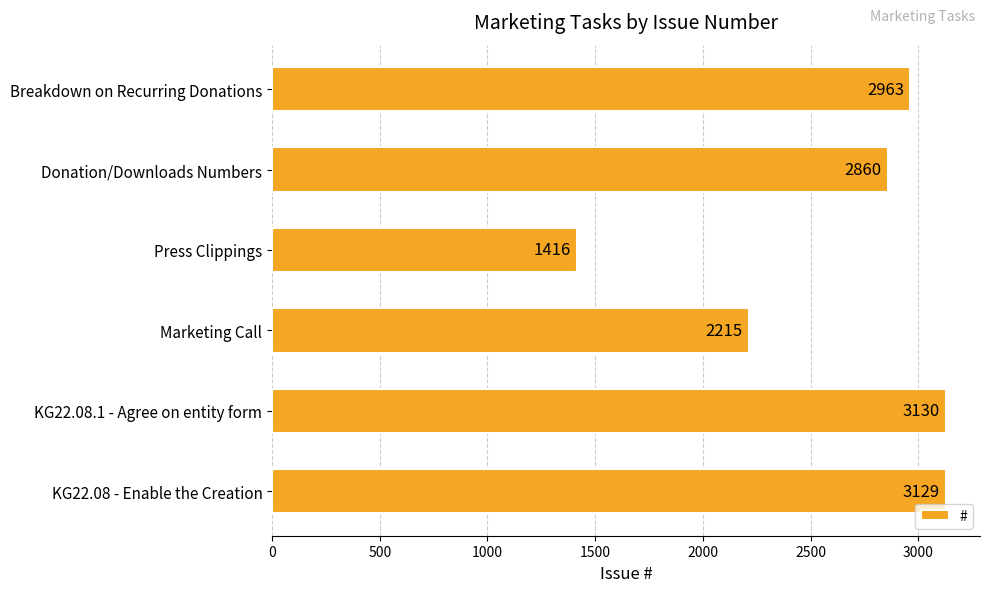

Approximately how many times larger is the value at Donation/Downloads Numbers compared to Breakdown on Recurring Donations?

1.0